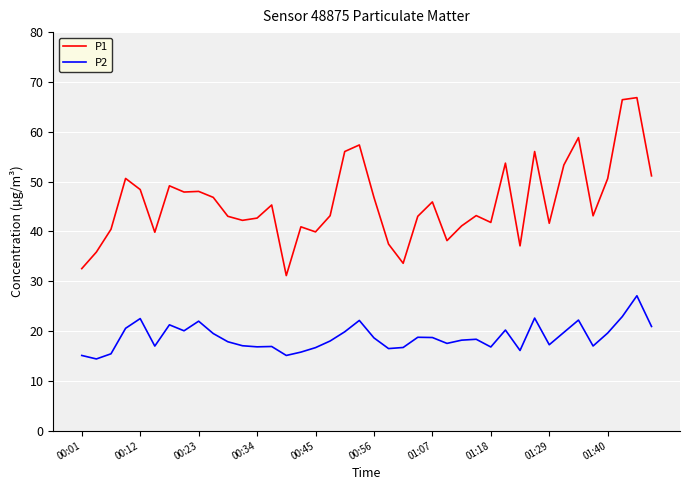

True or false: P2 and P1 intersect in this chart.

False